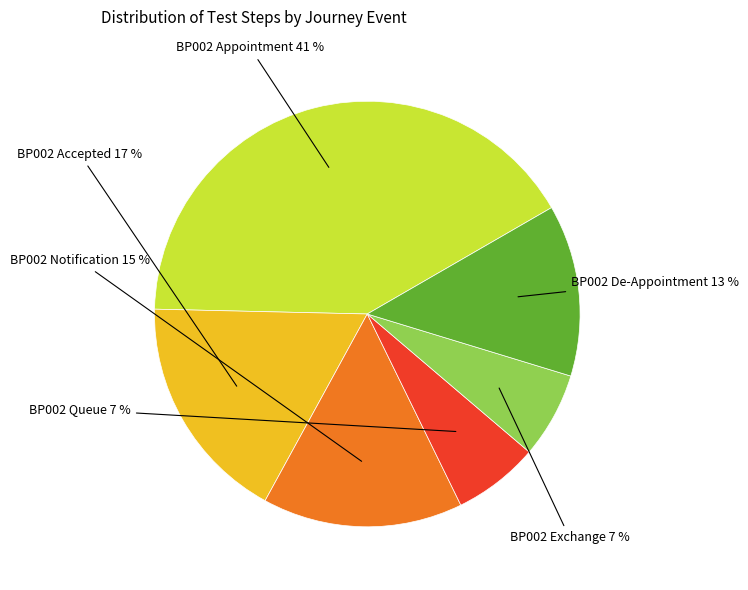

Is there a majority slice in this chart?

No